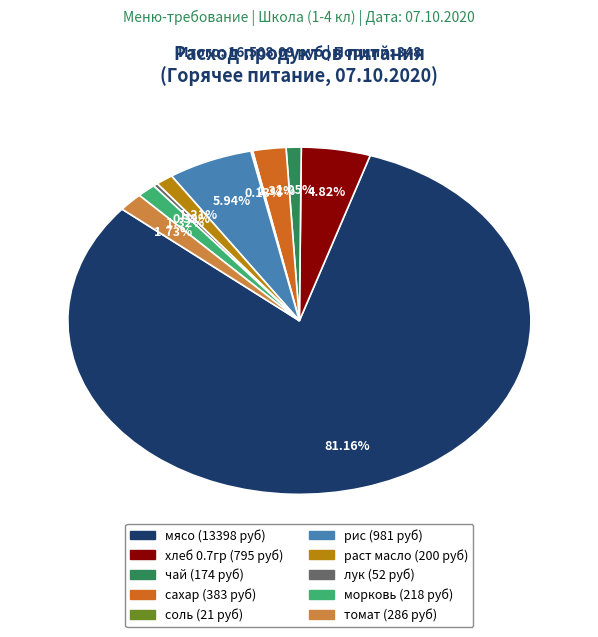

To the nearest percent, what percentage of the pie is сахар?

2%